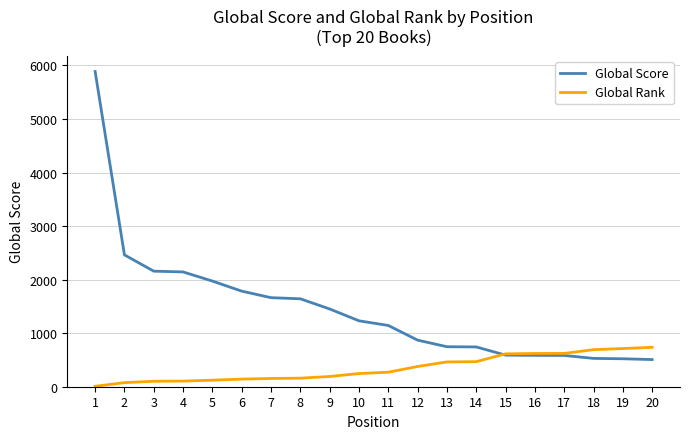

Which series has the largest total across all categories?

Global Score